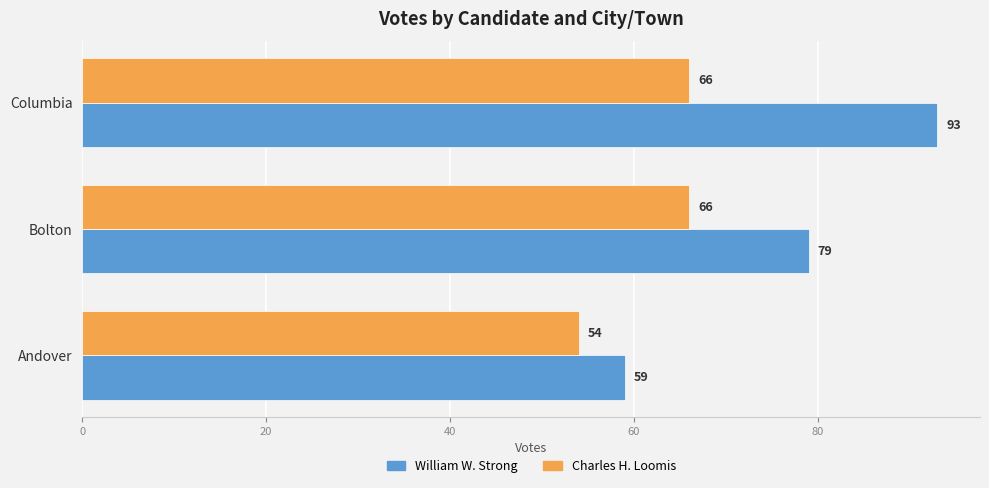

Is the value of Charles H. Loomis at Columbia greater than the value of William W. Strong at Bolton?

No